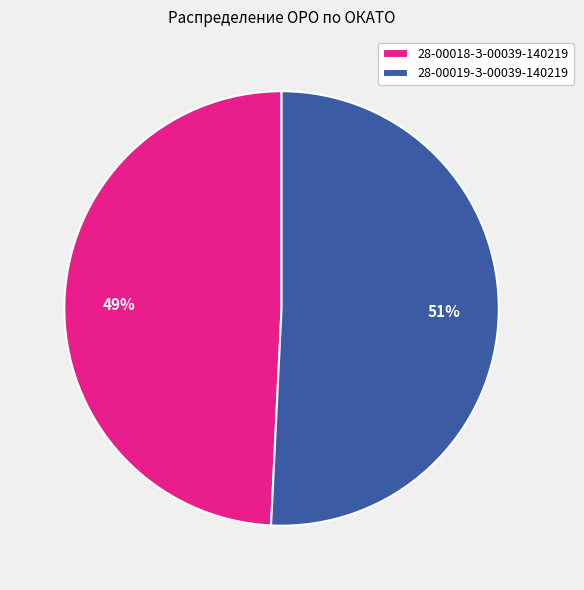

What is the largest slice in the pie chart?

28-00019-З-00039-140219